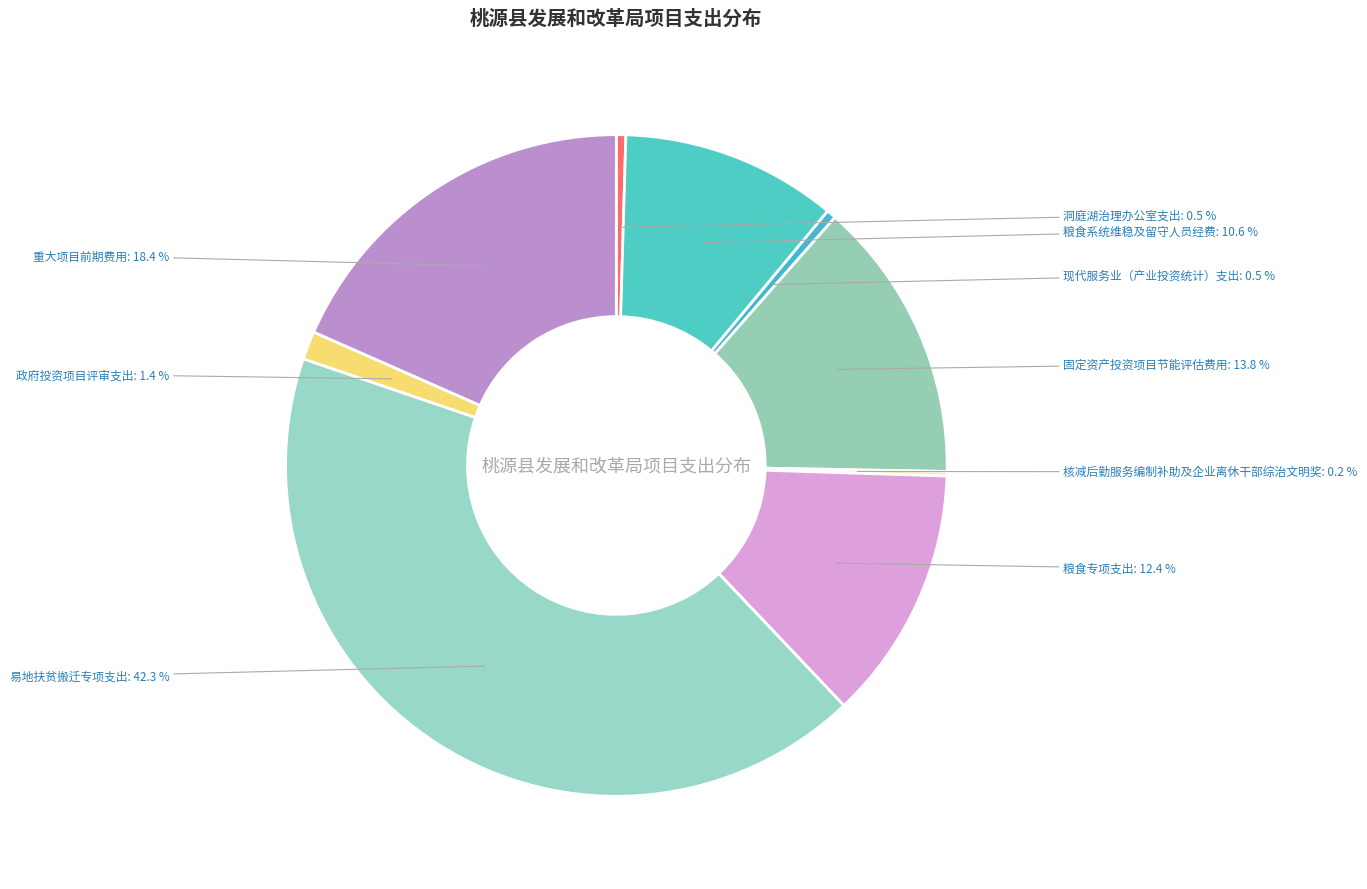

The 粮食专项支出 slice represents 1% of the pie. True or false?

False